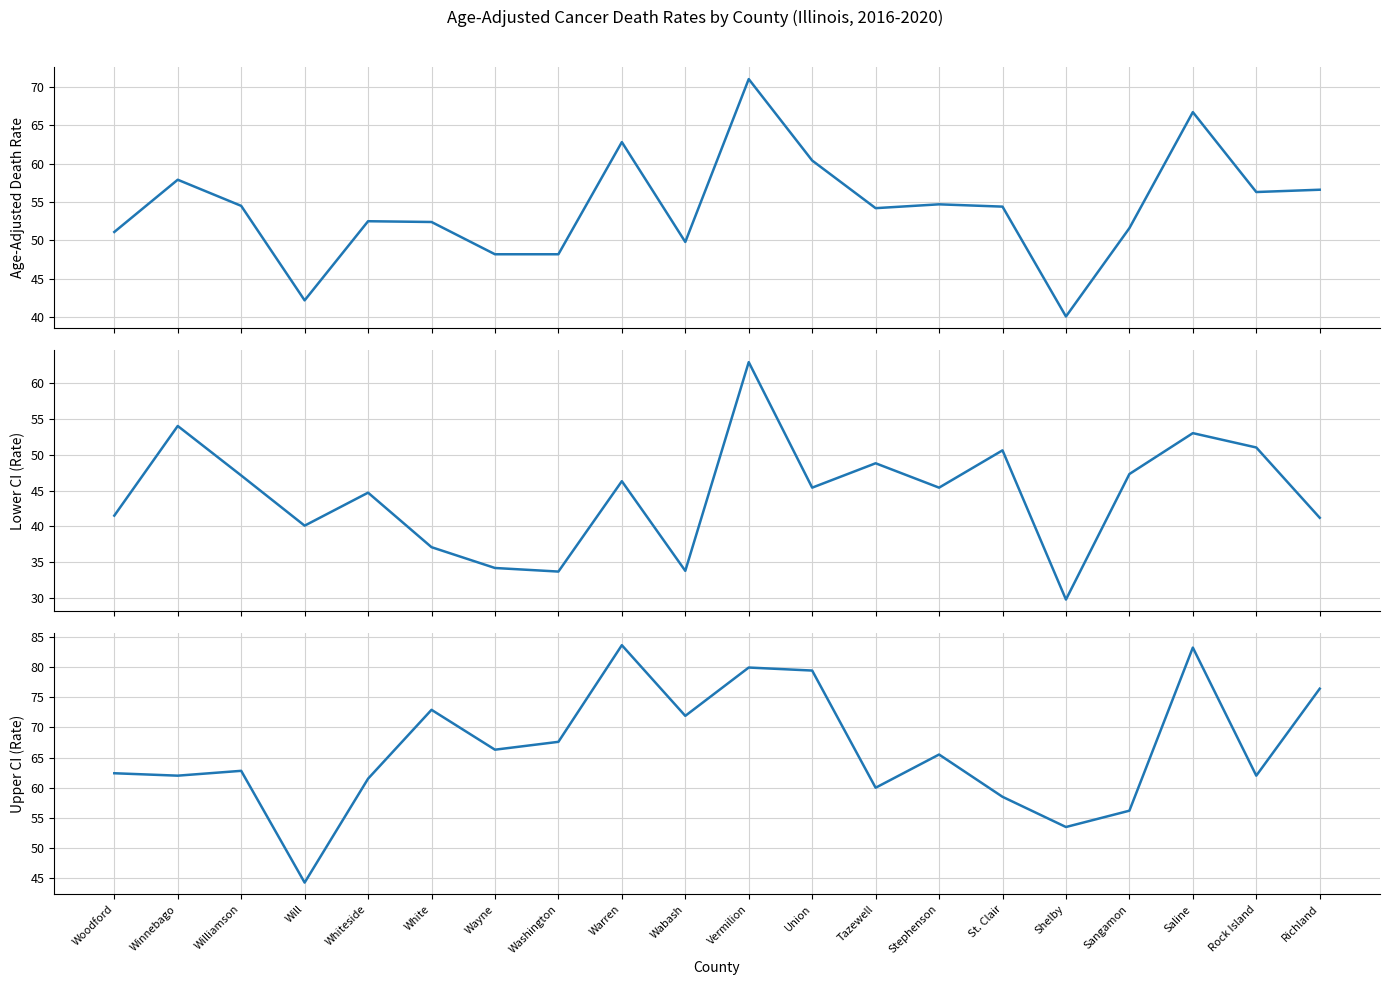

True or false: Lower CI (Rate) and Age-Adjusted Death Rate cross at least once.

False